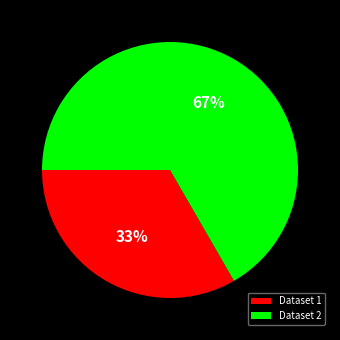

Which category has the biggest portion of the pie?

Dataset 2